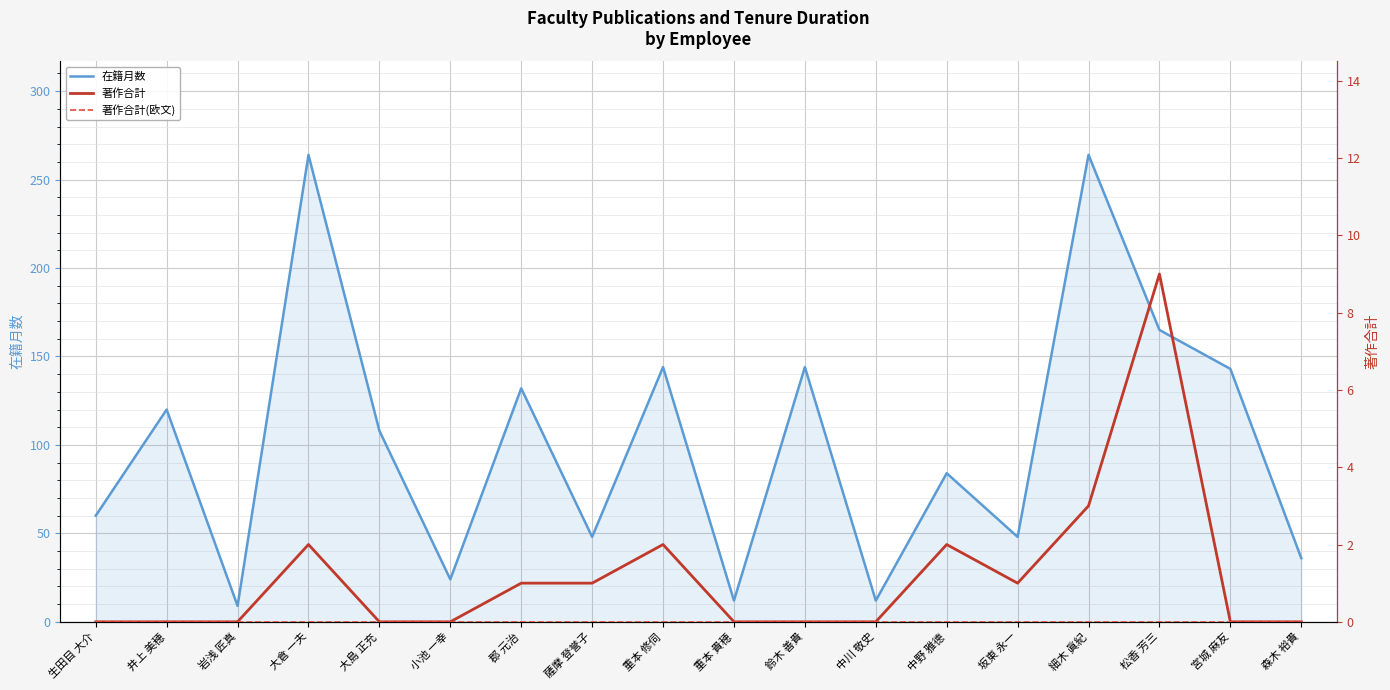

Reading left to right, list all the values displayed in this chart.

在籍月数: 60	120	9	264	108	24	132	48	144	12	144	12	84	48	264	165	143	36
著作合計: 0	0	0	2	0	0	1	1	2	0	0	0	2	1	3	9	0	0
著作合計(欧文): 0	0	0	0	0	0	0	0	0	0	0	0	0	0	0	0	0	0